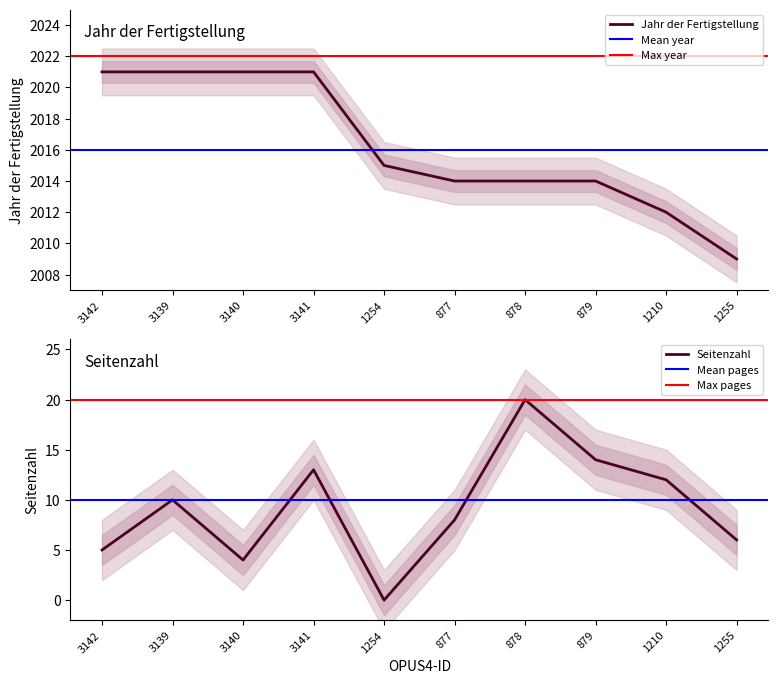

At how many categories does at least one series exceed 347?

10